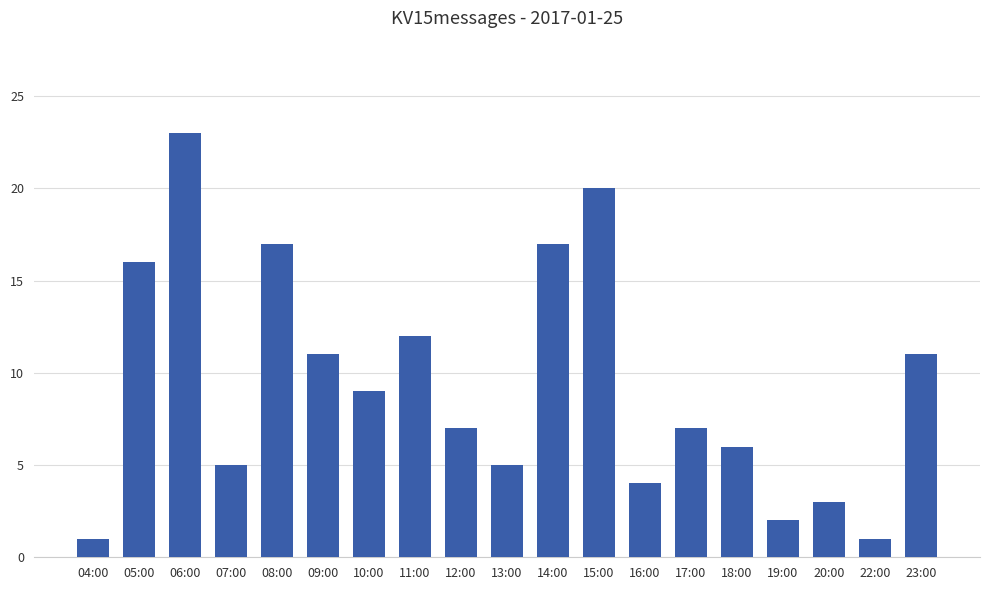

True or false: the data shows 5 at 16:00.

False